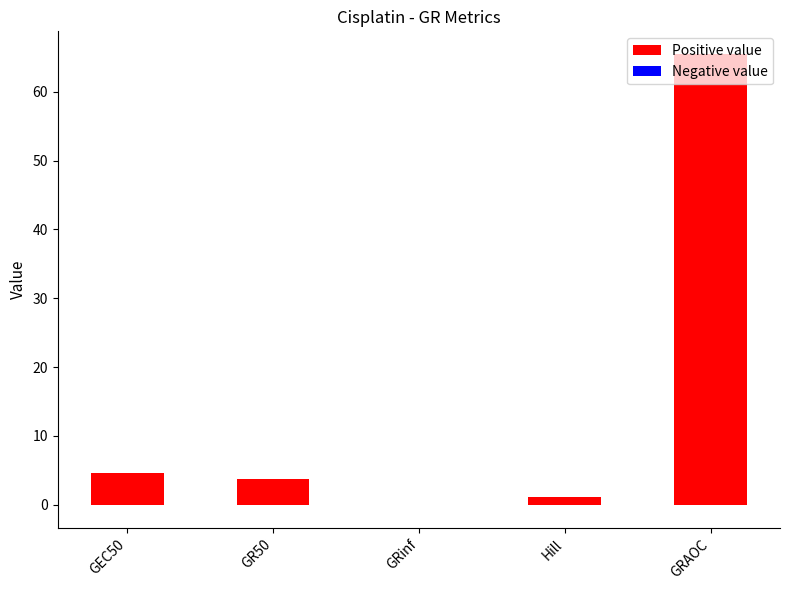

Which series has the largest range (max minus min)?

Positive value